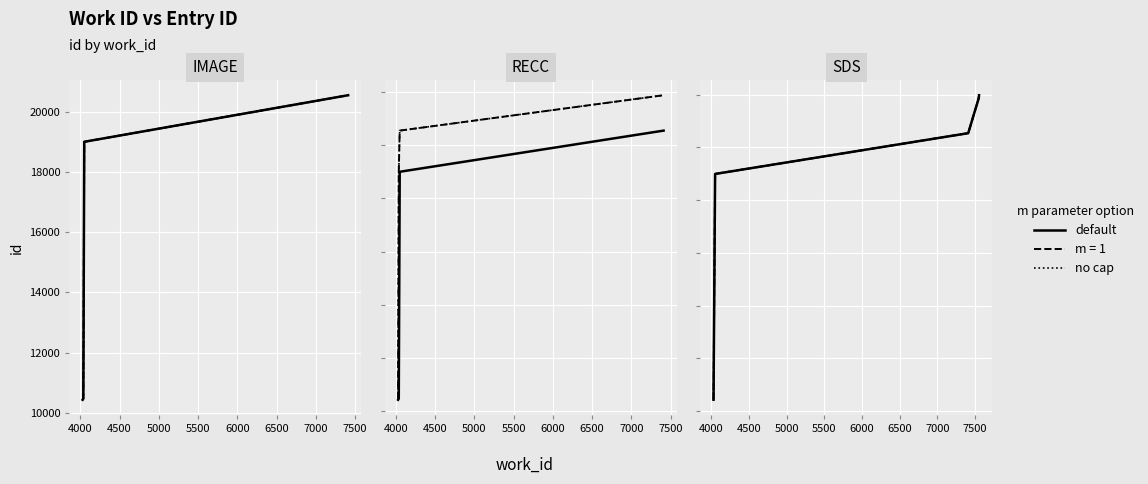

Is the value of no cap at 3500 greater than the value of default at 7000?

No